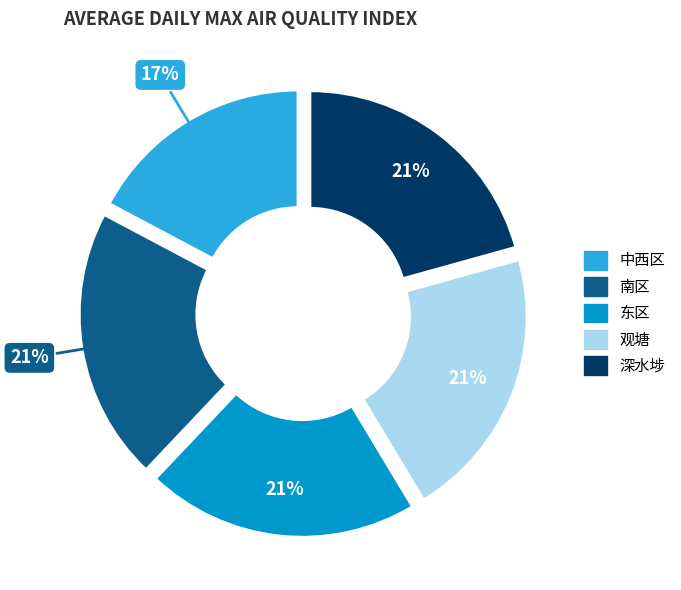

What is the ratio of the value at 观塘 to the value at 南区?

1.0